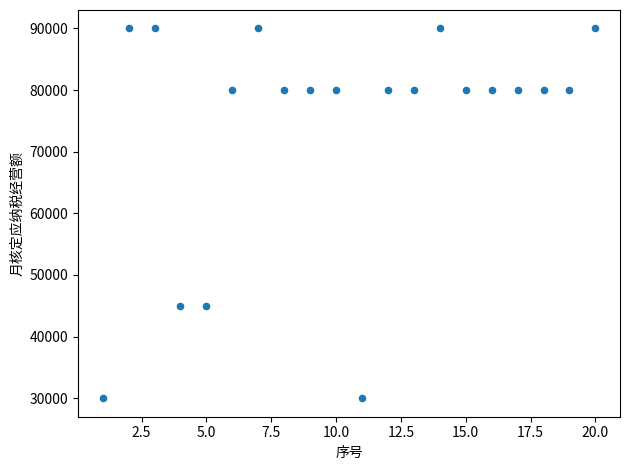

What is the range of Y values (max minus min)?

60000